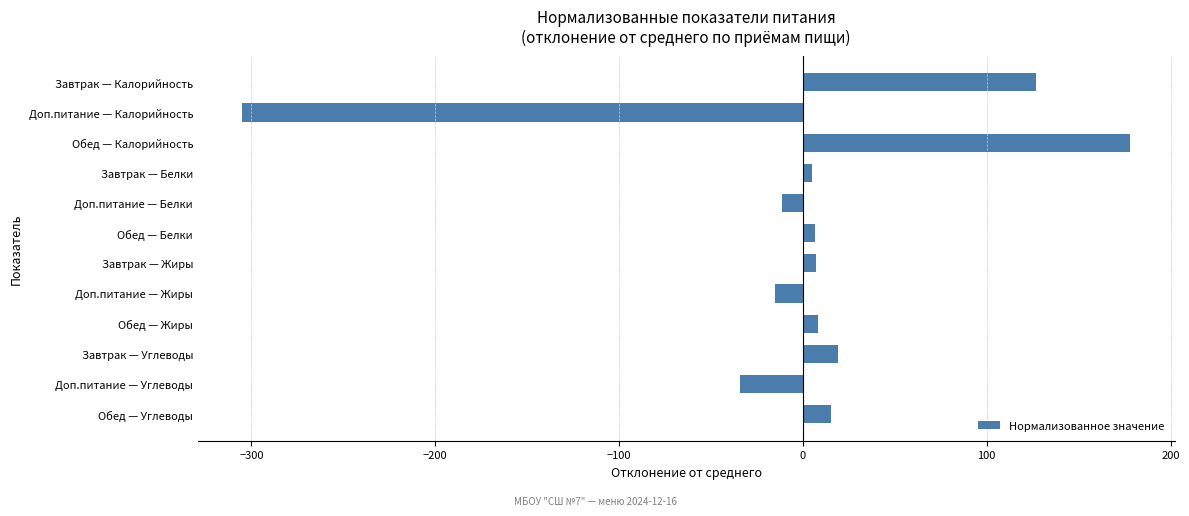

How many series are shown in this chart?

1